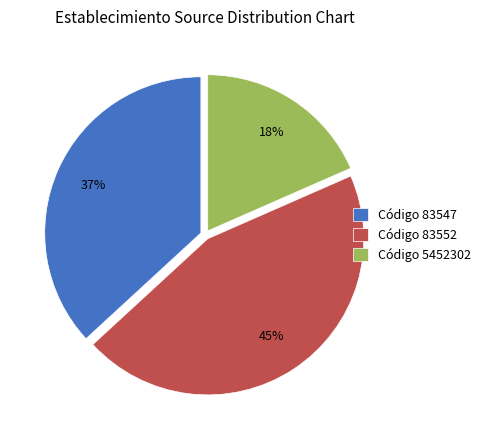

Is Código 83547 the majority of the pie?

No